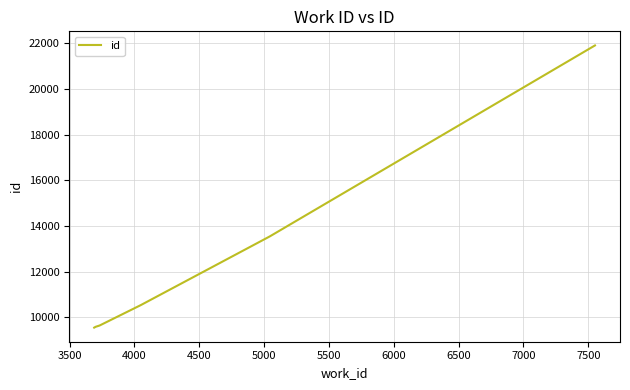

What is the greatest value displayed?

21910